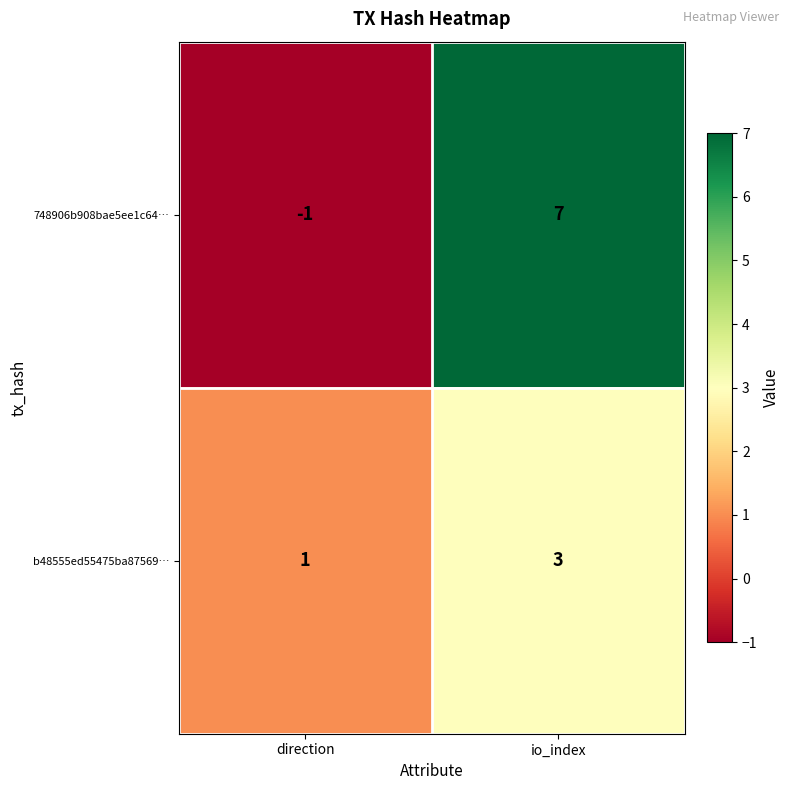

At which category is the sum across all series the highest?

io_index